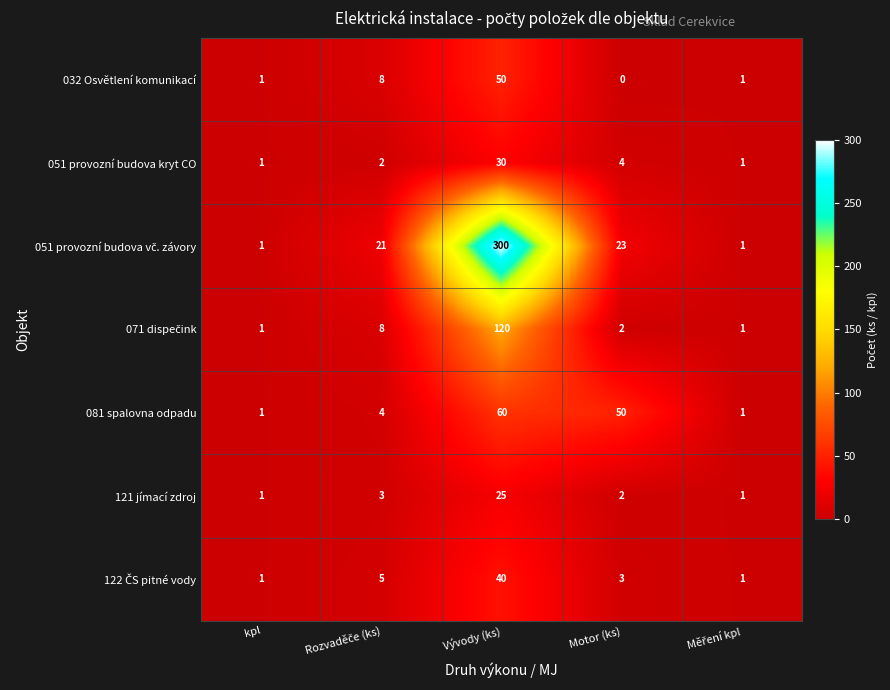

The value of 051 provozní budova kryt CO at Vývody (ks) is 30. True or false?

True